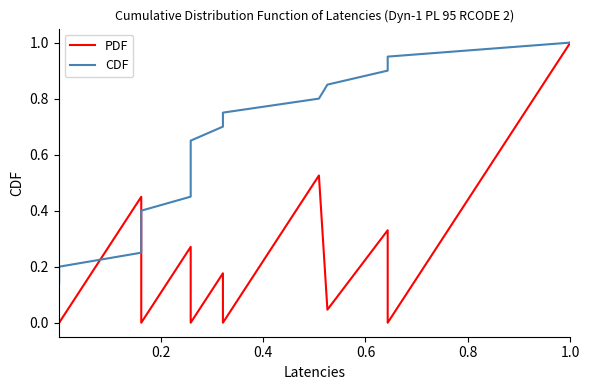

True or false: CDF and PDF intersect in this chart.

True